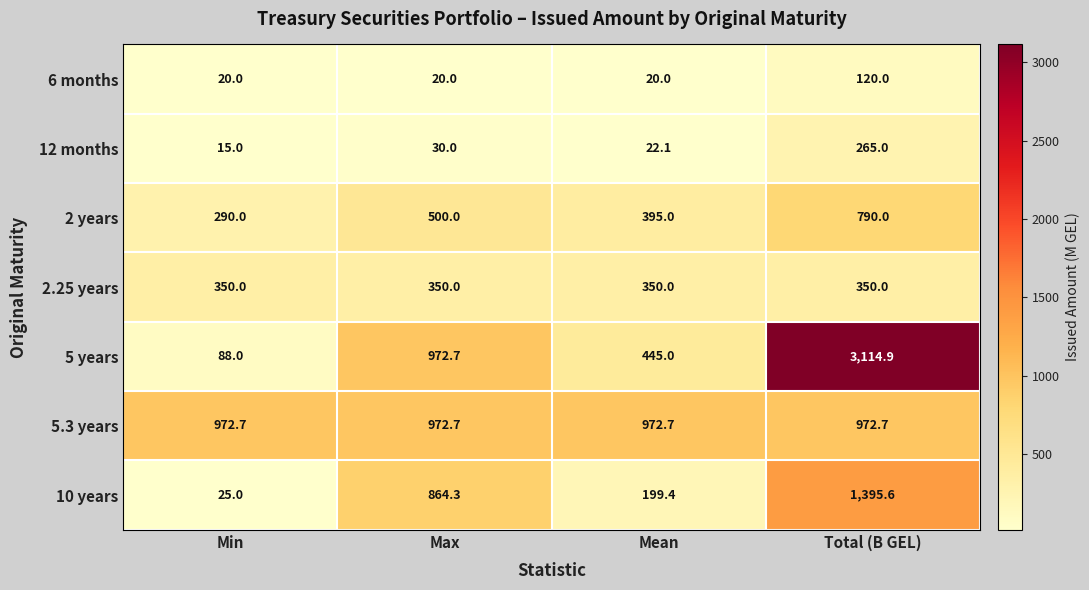

Reading right to left, extract all data points from this chart.

6 months: Total (B GEL)=120.0	Mean=20.0	Max=20.0	Min=20.0
12 months: Total (B GEL)=265.0	Mean=22.1	Max=30.0	Min=15.0
2 years: Total (B GEL)=790.0	Mean=395.0	Max=500.0	Min=290.0
2.25 years: Total (B GEL)=350.0	Mean=350.0	Max=350.0	Min=350.0
5 years: Total (B GEL)=3114.9	Mean=445.0	Max=972.7	Min=88.0
5.3 years: Total (B GEL)=972.7	Mean=972.7	Max=972.7	Min=972.7
10 years: Total (B GEL)=1395.6	Mean=199.4	Max=864.3	Min=25.0